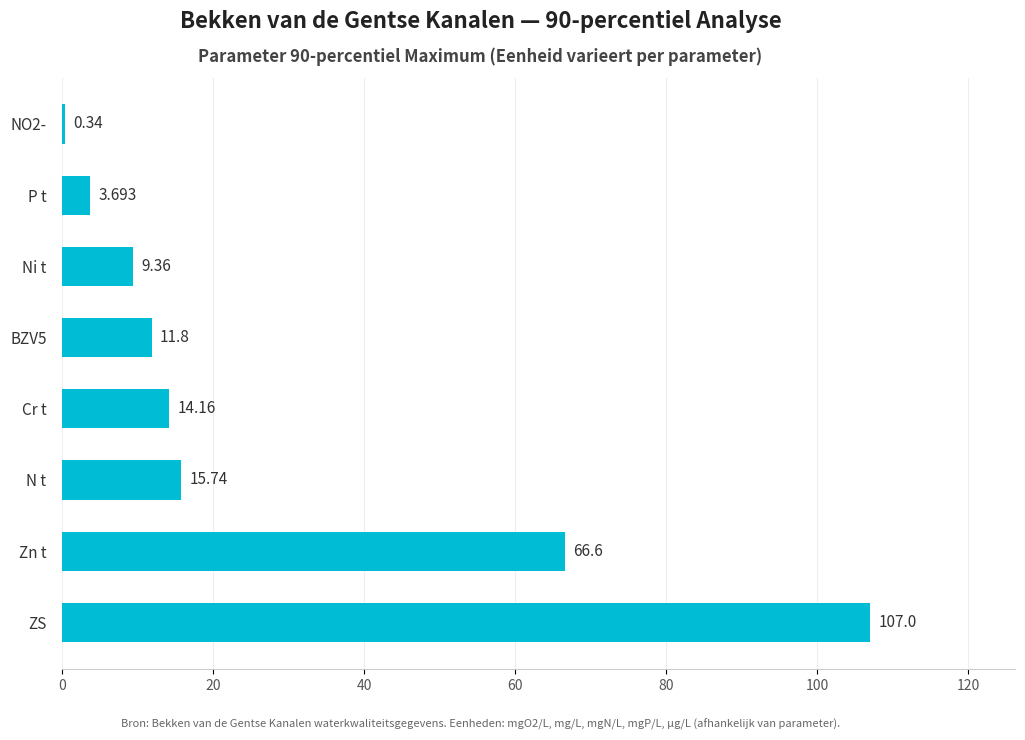

Where is the data nearest to the value 53?

Zn t